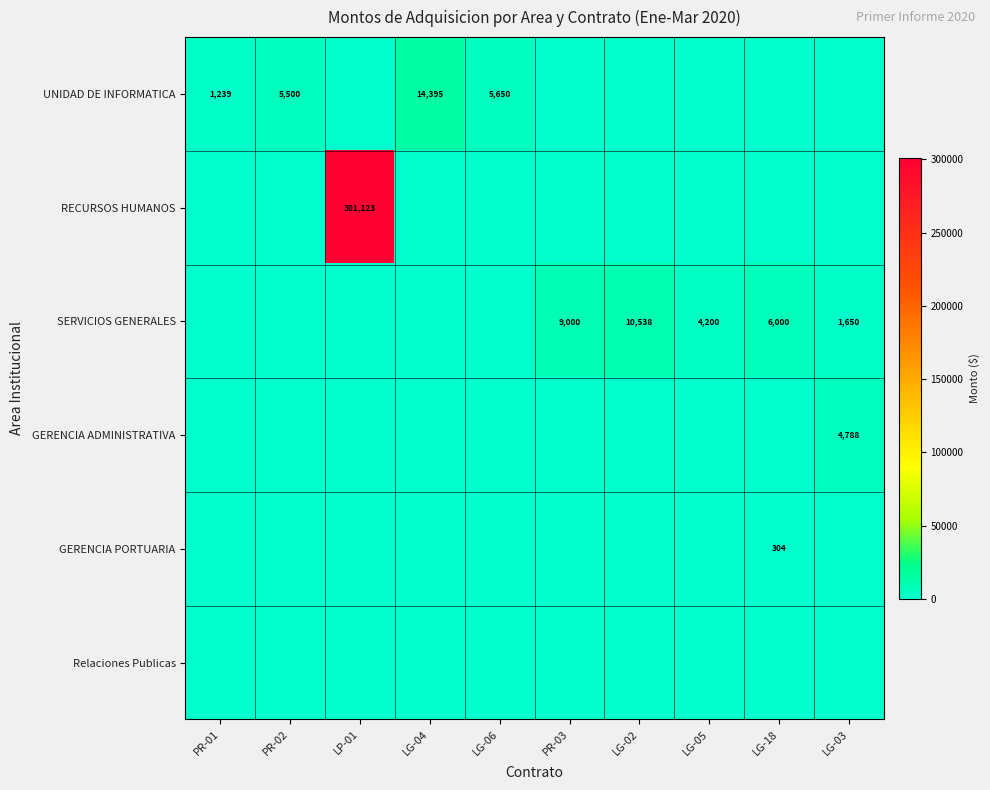

Is it true that UNIDAD DE INFORMATICA equals 1349 at PR-02?

False